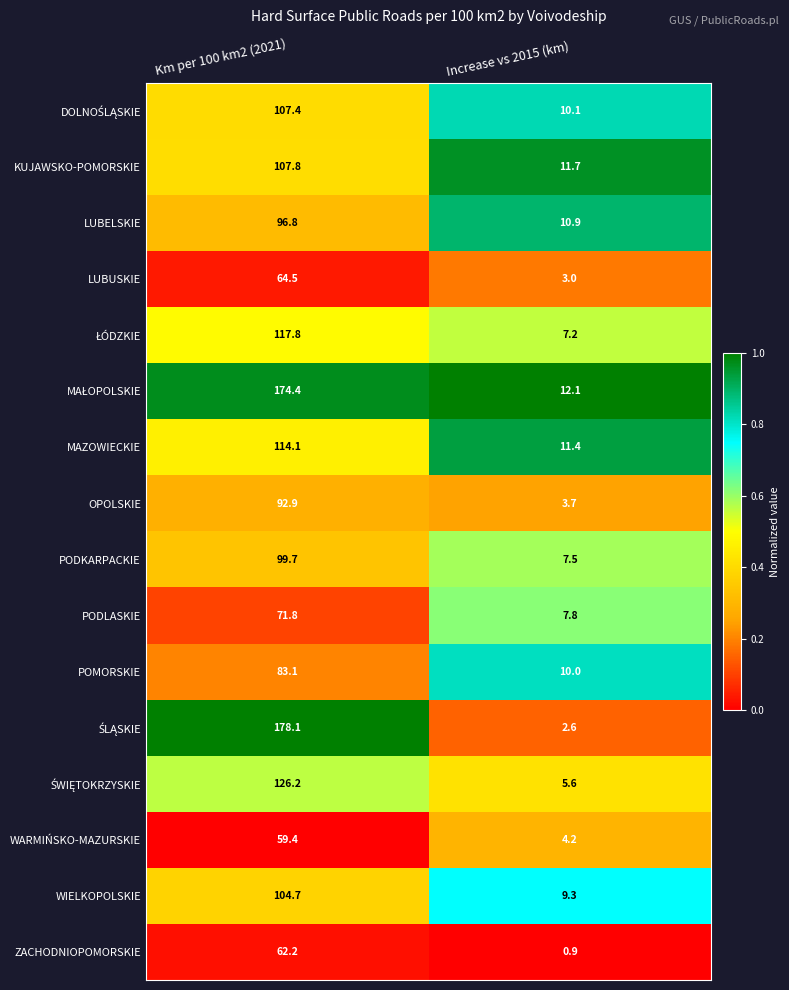

Rank the categories by LUBUSKIE value from lowest to highest.

Increase vs 2015 (km), Km per 100 km2 (2021)